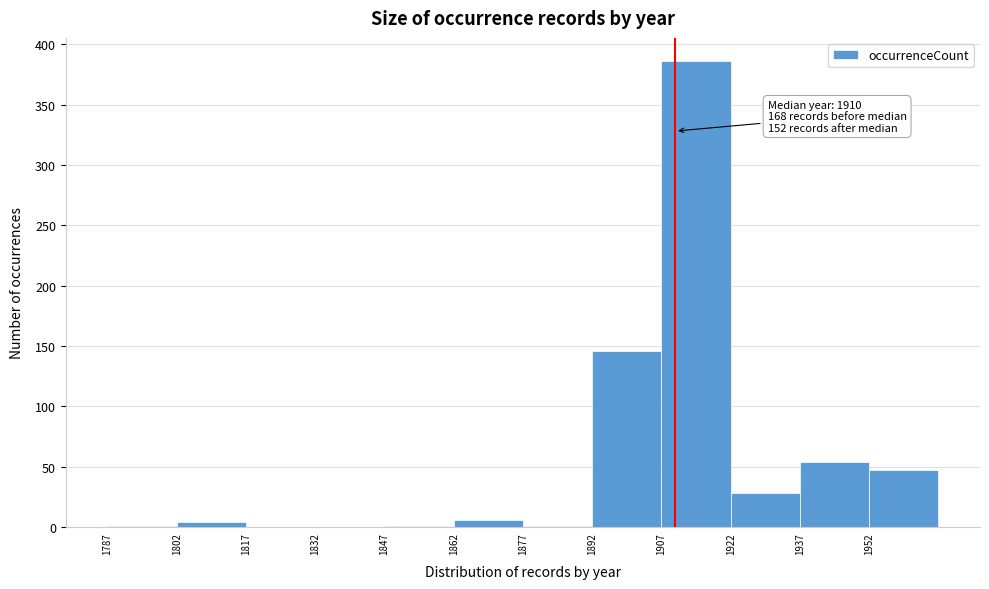

Over which range of the x-axis is the bar tallest?

1907 to 1922